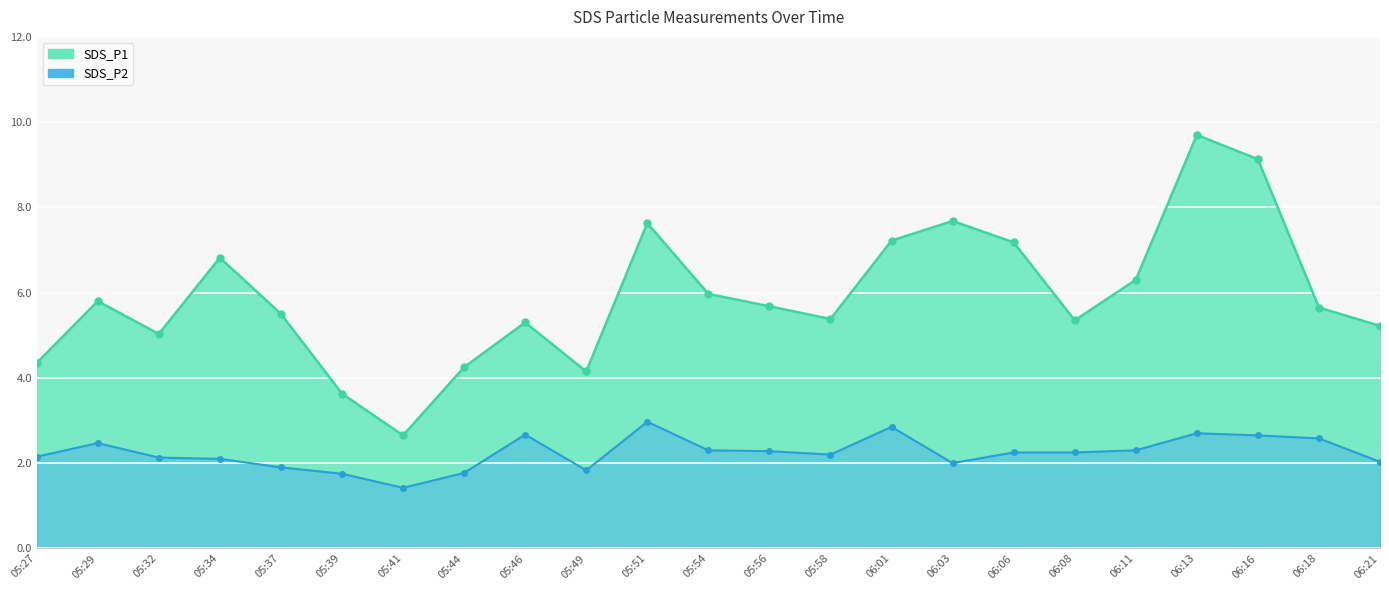

How many lines are shown in the chart?

2